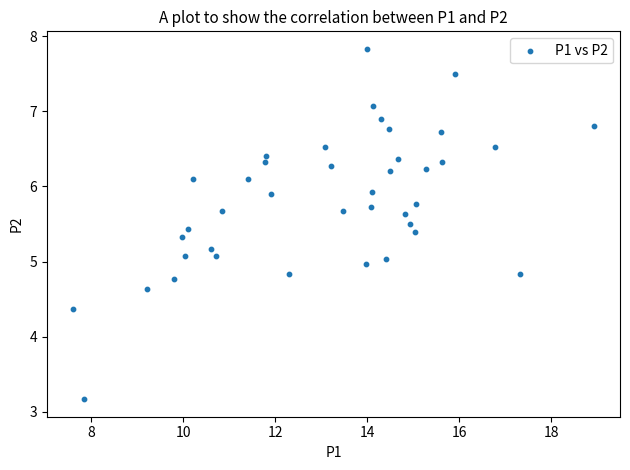

What is the range of X values (max minus min)?

11.3